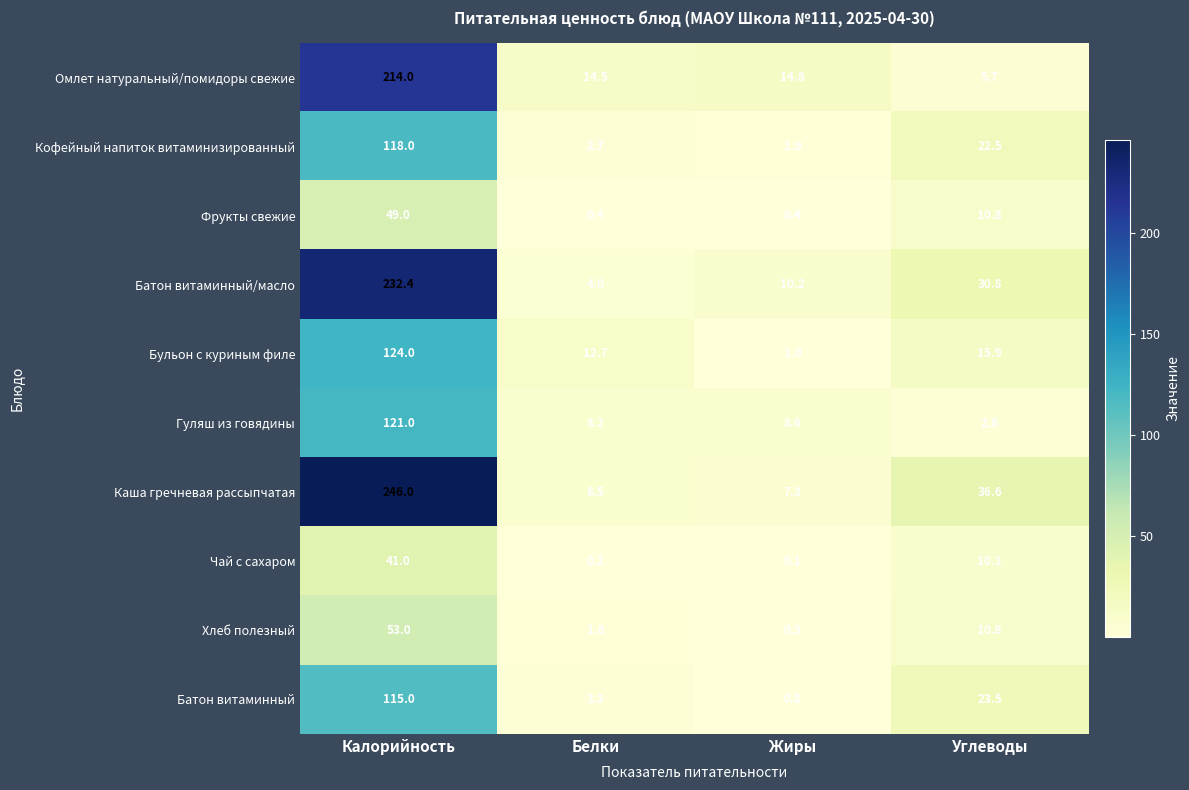

How many values in the Батон витаминный/масло series are below 30?

2